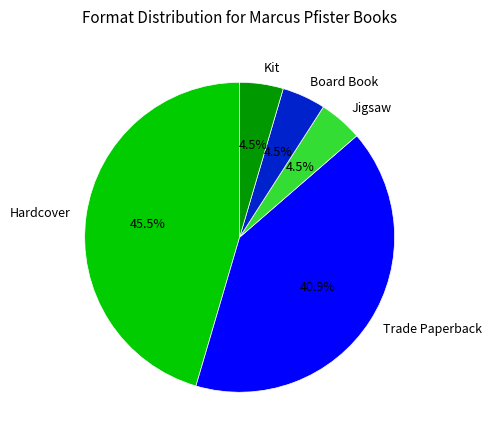

Count the number of slices in the pie.

5